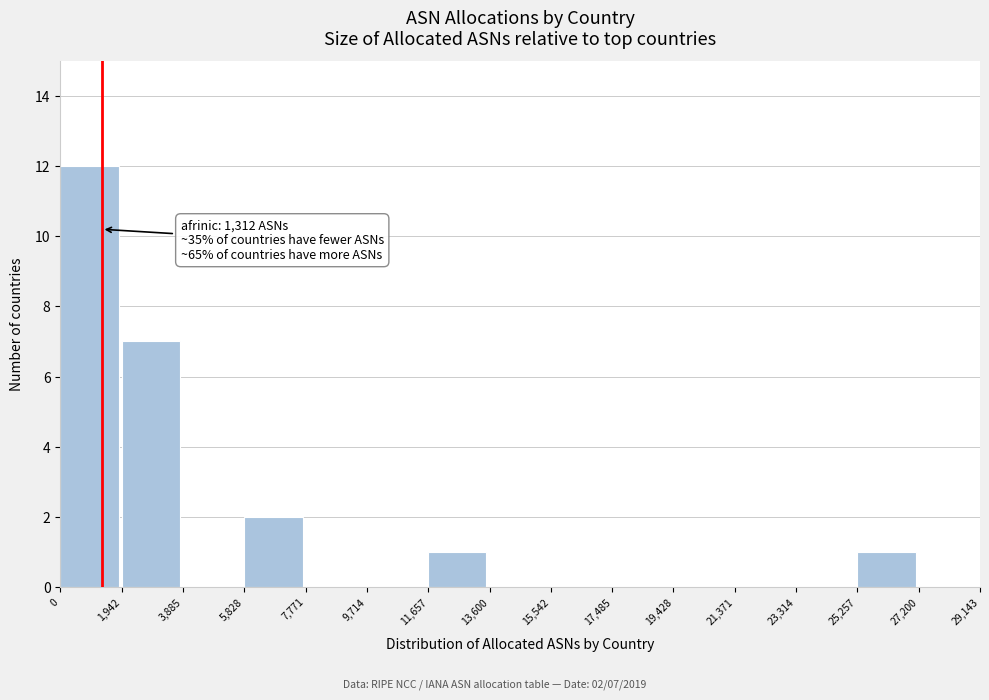

Which range on the x-axis has the tallest bar?

0 to 1,942